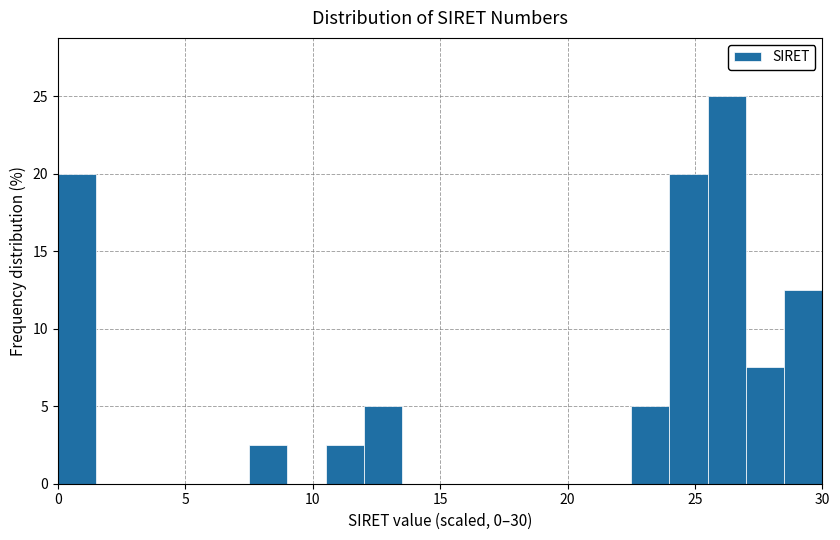

Around what value on the x-axis is the tallest bar? Give the approximate position of its centre, as read against the axis.

26.5